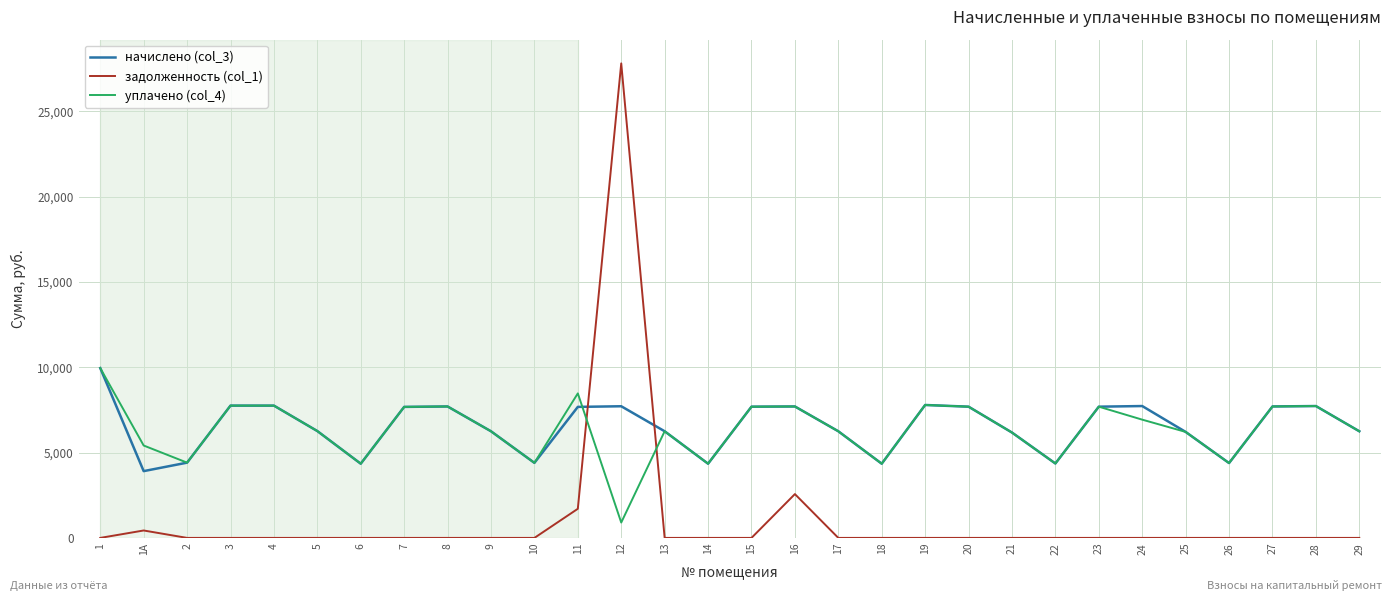

What are all the series names shown in the legend?

начислено (col_3), задолженность (col_1), уплачено (col_4)